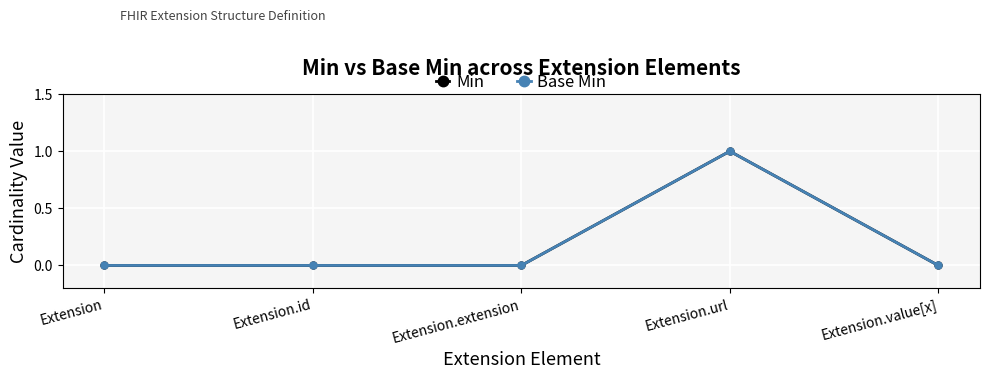

The Base Min series shows 0 at Extension.value[x]. True or false?

True